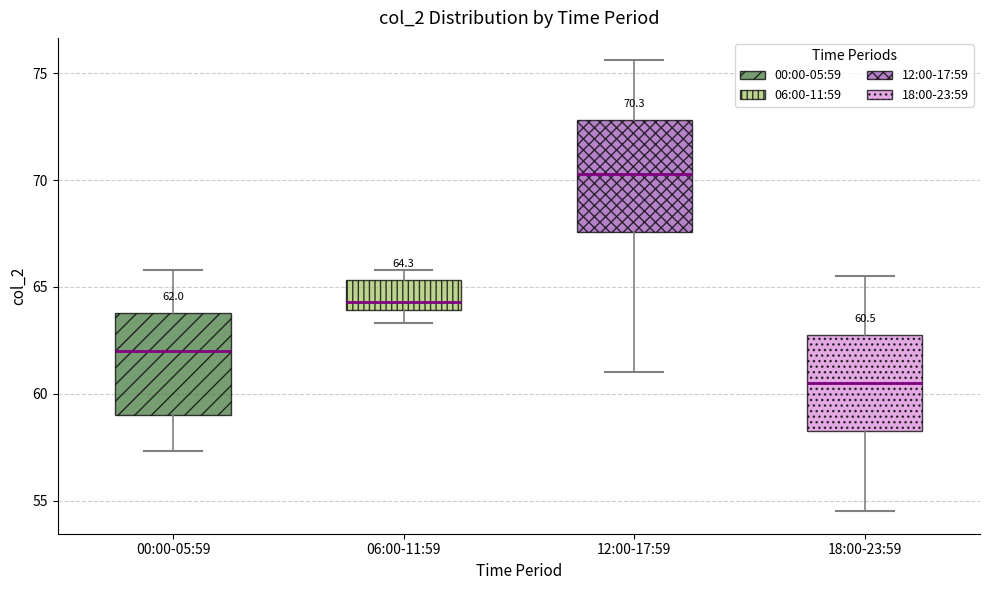

Comparing the boxes themselves (not the whiskers), which one is the tallest?

12:00-17:59